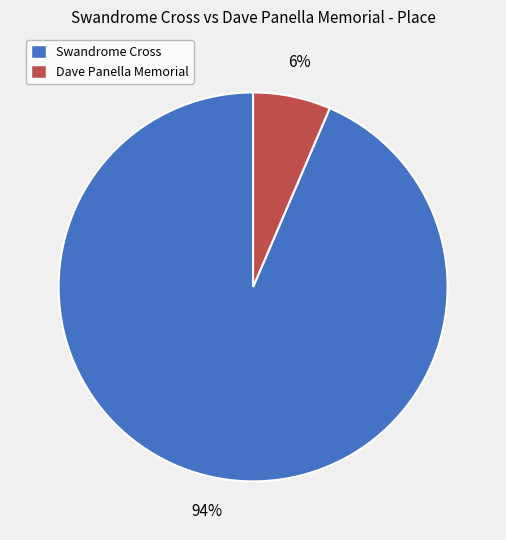

Combined, do Swandrome Cross and Dave Panella Memorial account for over 50%?

Yes